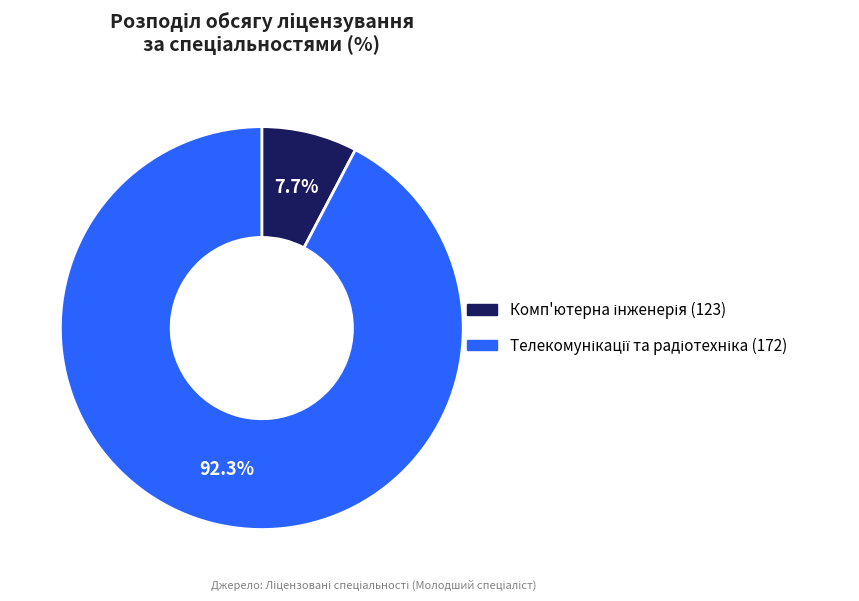

How many slices are in this pie chart?

2